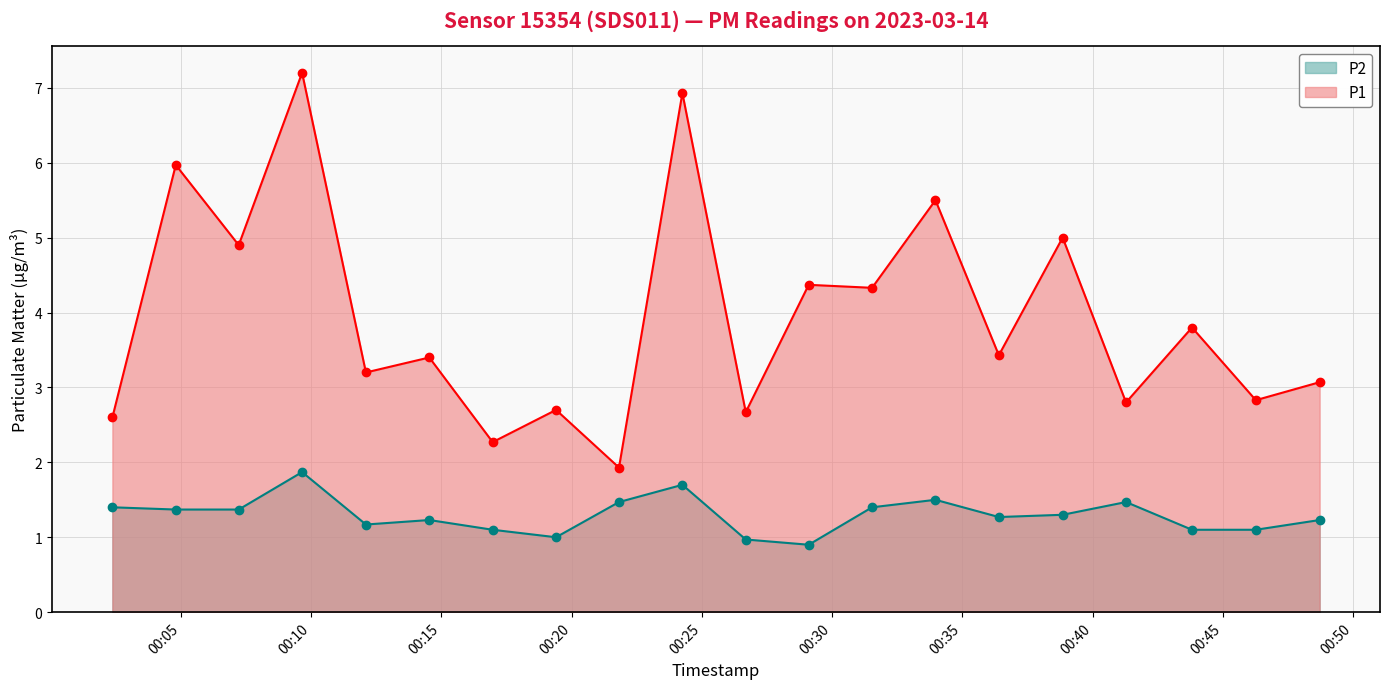

Between 2023-03-14T00:46:16 and 2023-03-14T00:38:51, which is larger?

2023-03-14T00:38:51